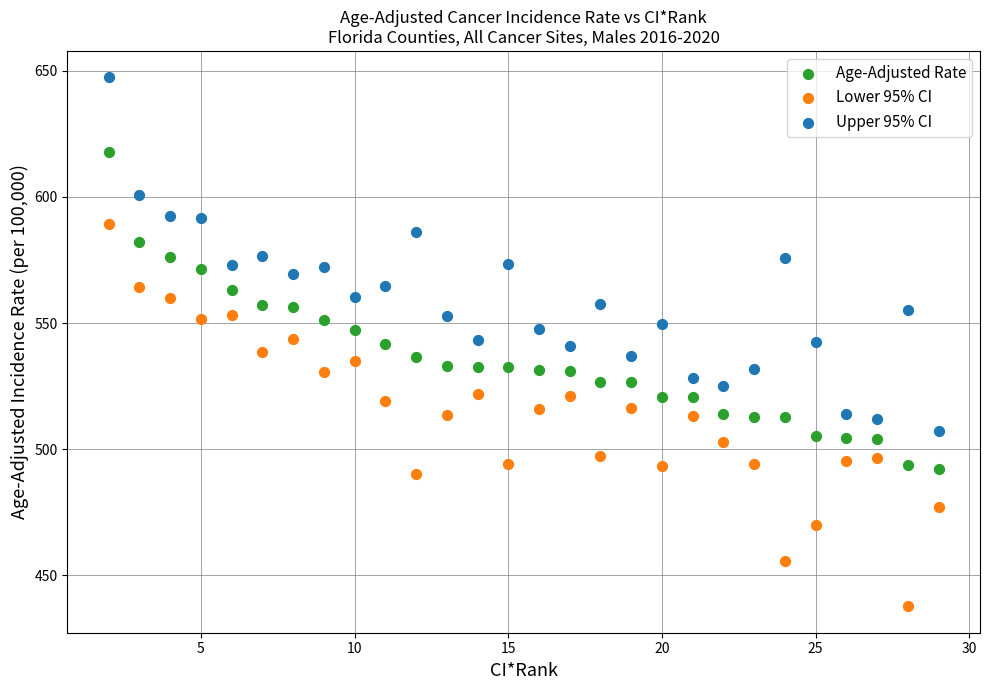

Which series contains the lowest Y value?

Lower 95% CI